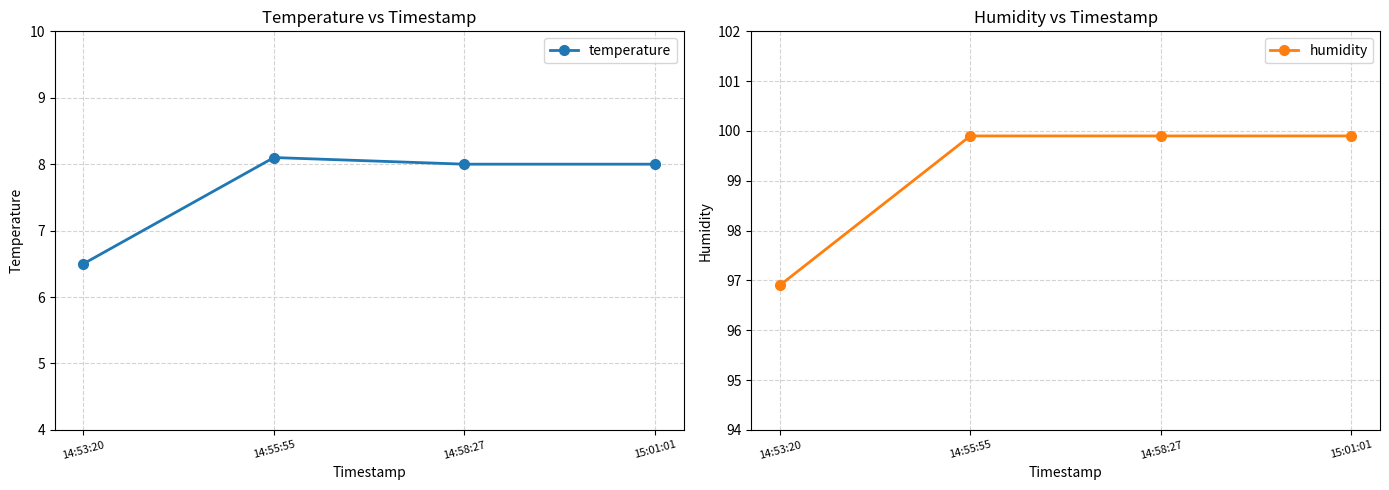

True or false: temperature has a value of 8.1 at 14:55:55.

True